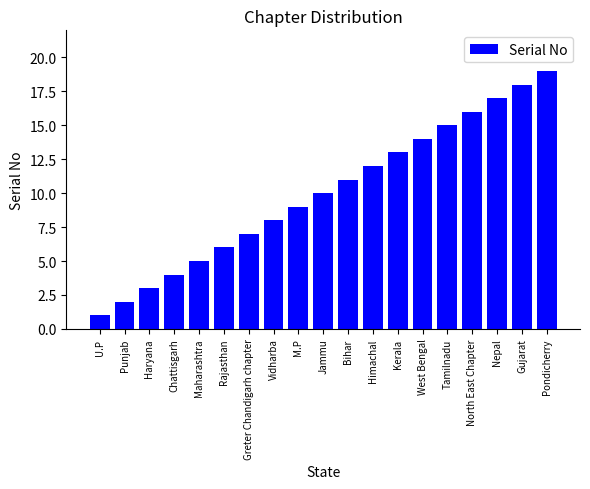

How many distinct data groups are displayed?

1